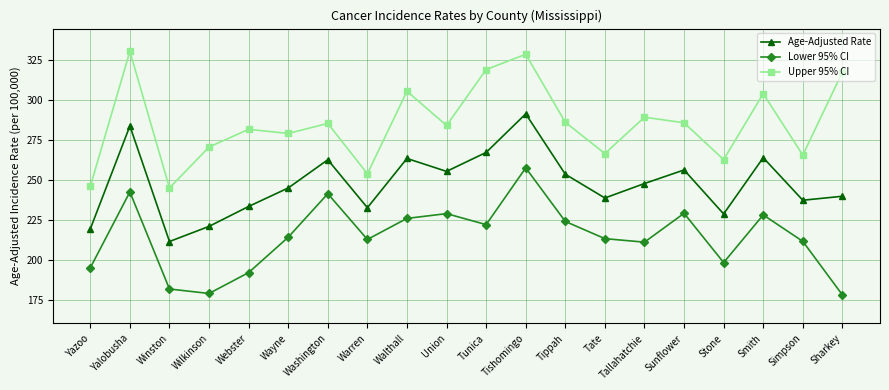

What is the minimum value shown in the chart?

177.9